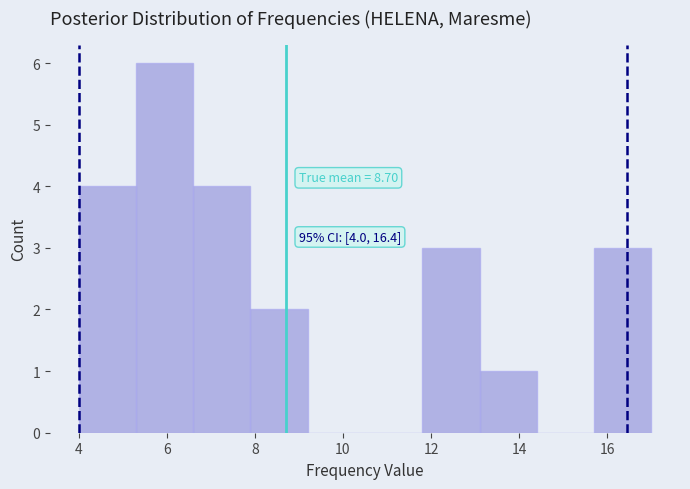

Over which range of the x-axis is the bar tallest?

5.3 to 6.6